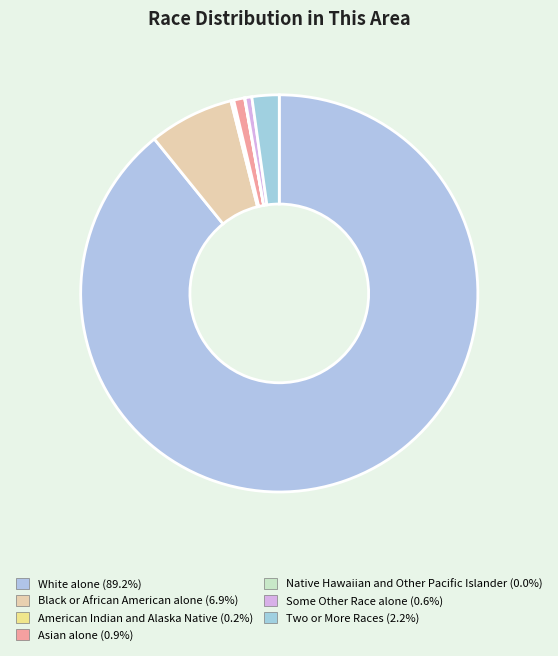

What is the majority slice?

White alone